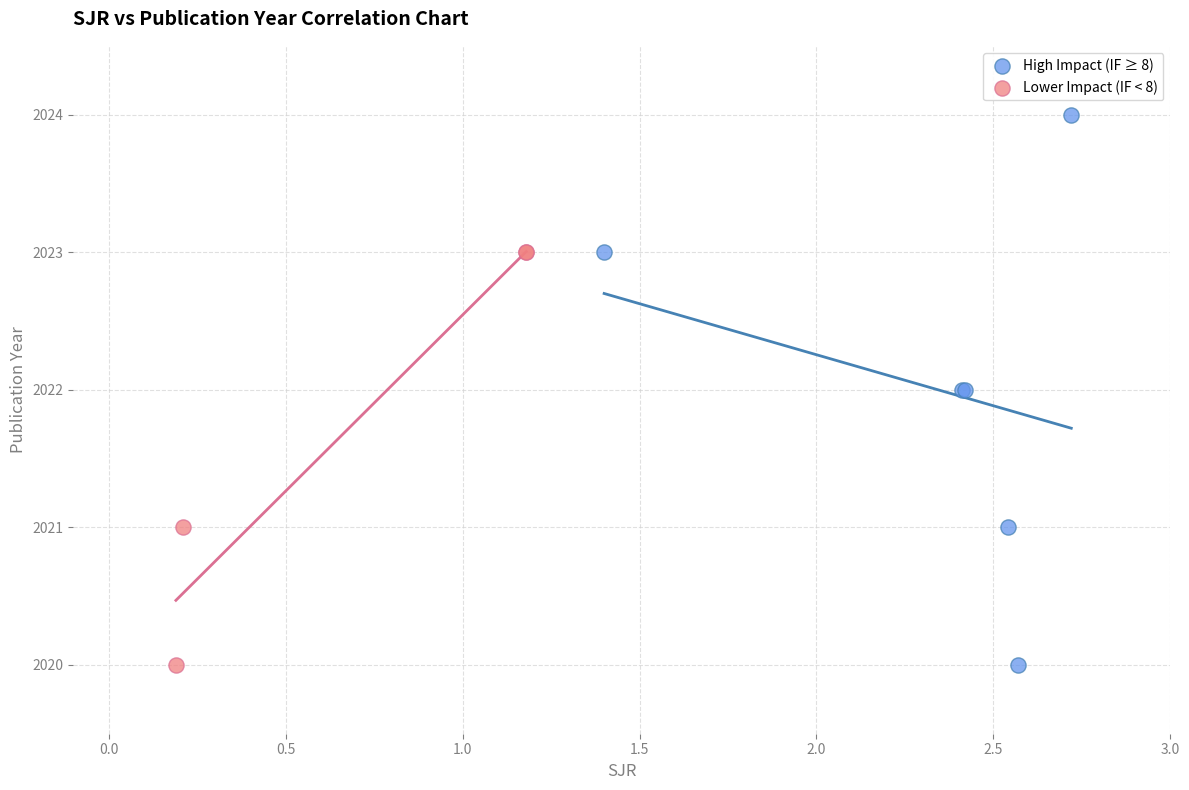

Which series has the widest spread of Y values?

High Impact (IF ≥ 8)